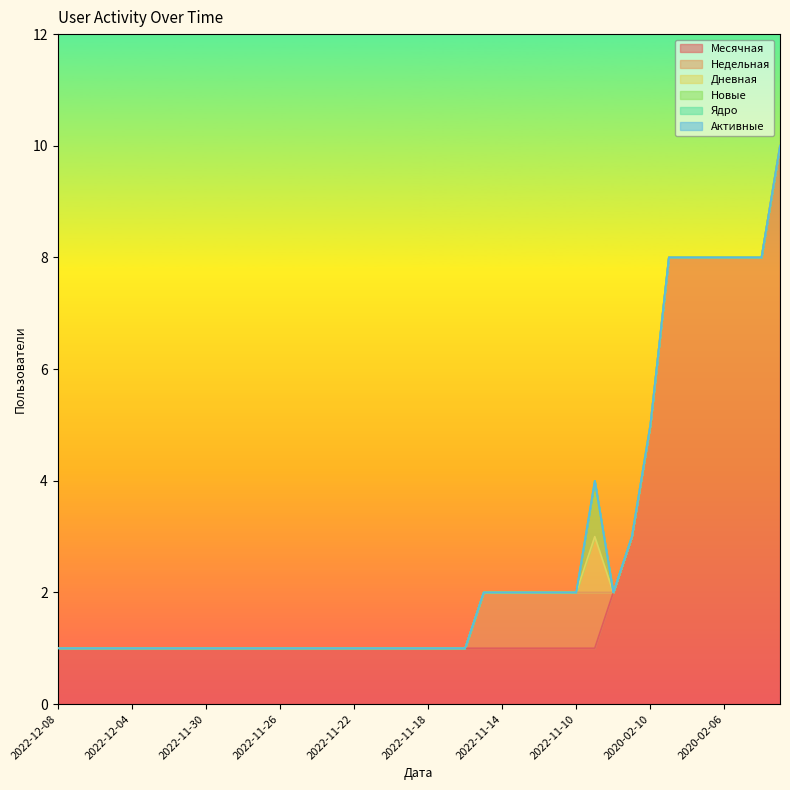

Is it true that Дневная equals 0 at 2022-11-23?

False